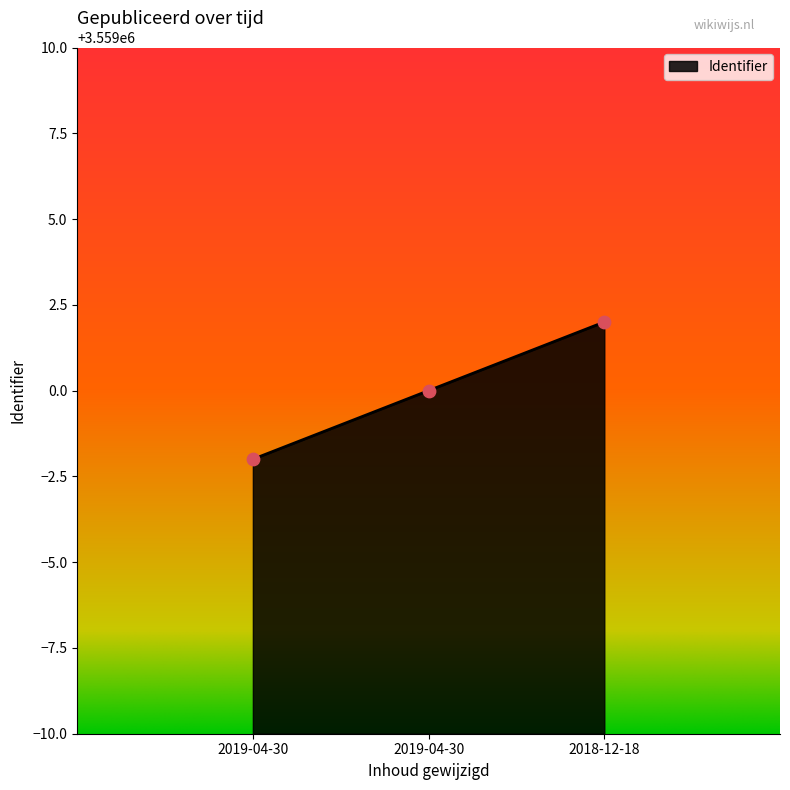

Count the number of categories in the chart.

3